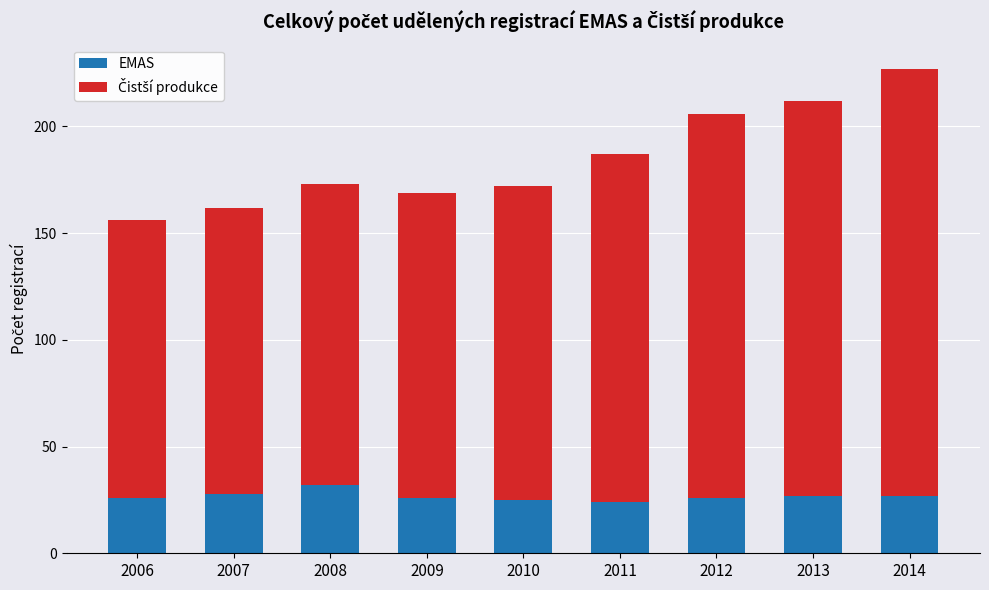

What is the total value across all series at 2013?

212